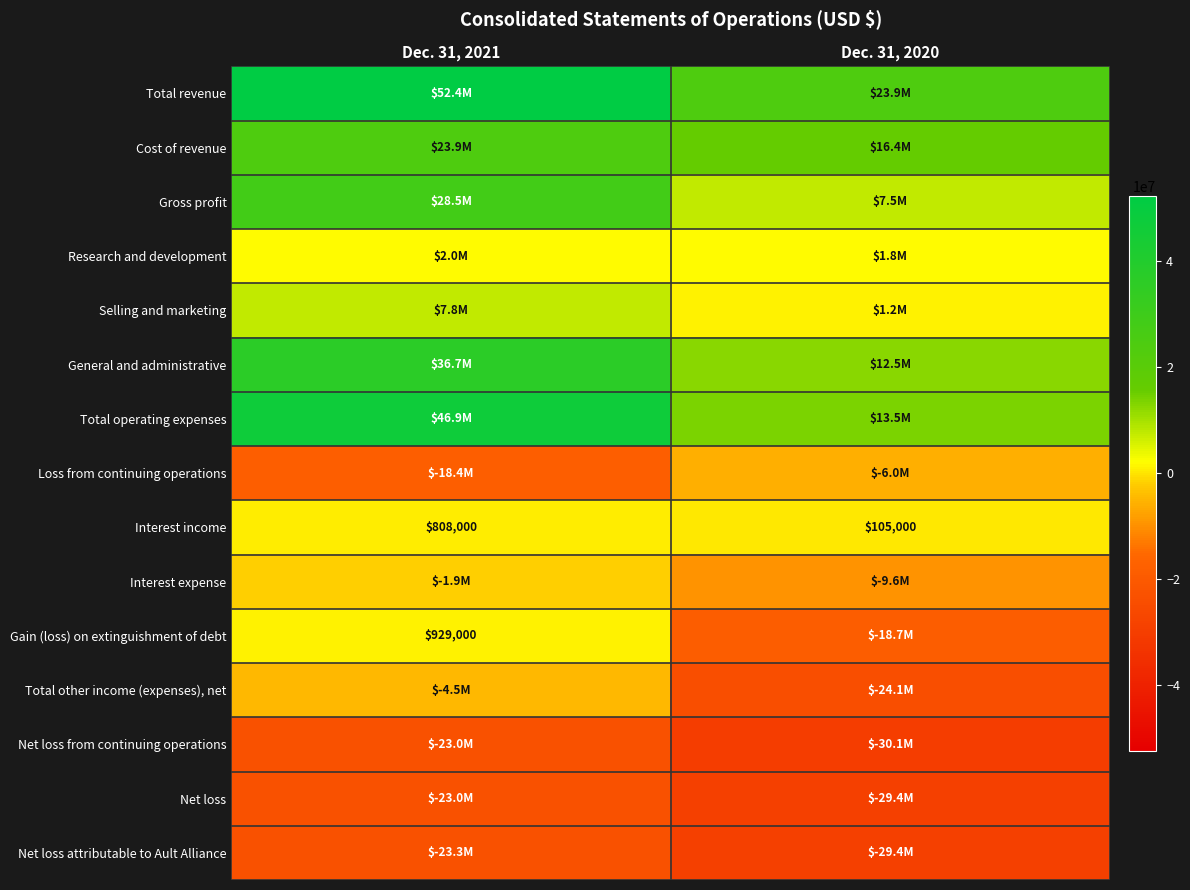

Which category has the highest value across all series?

Dec. 31, 2021